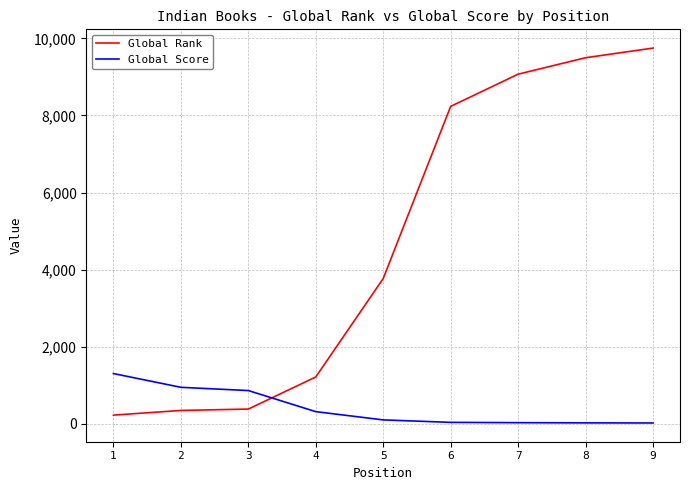

Does the chart display data point markers on the line(s)?

No